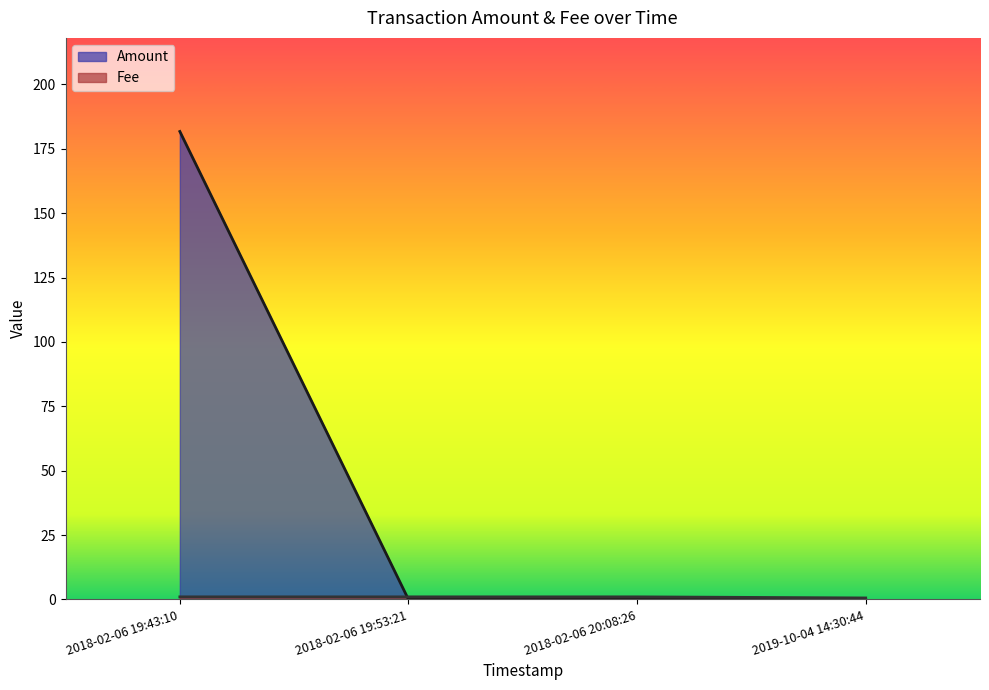

Between 2018-02-06 19:43:10 and 2019-10-04 14:30:44, which series saw the biggest shift?

Amount